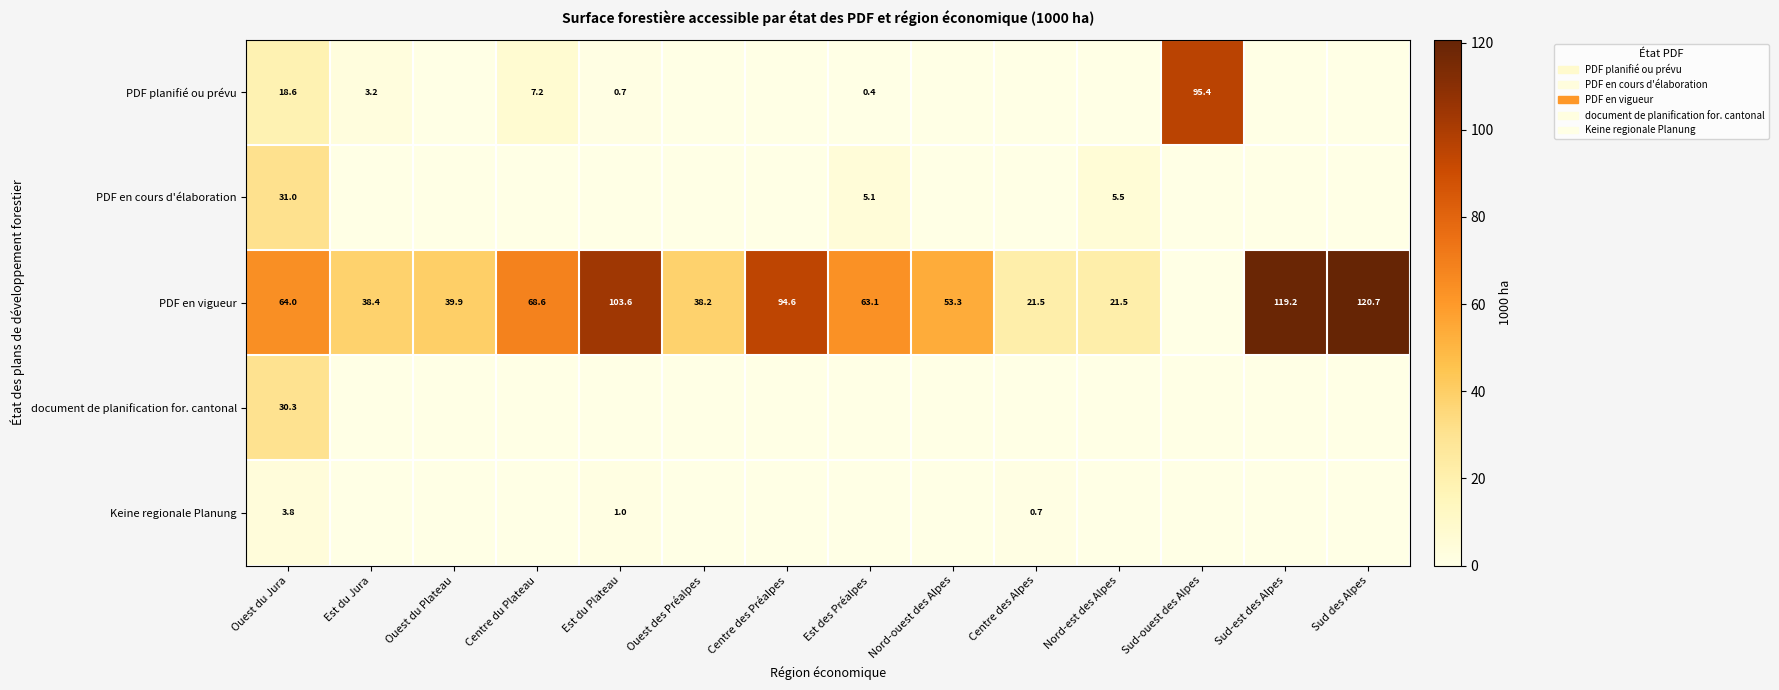

True or false: PDF en cours d'élaboration has a value of 31.0 at Ouest du Jura.

True